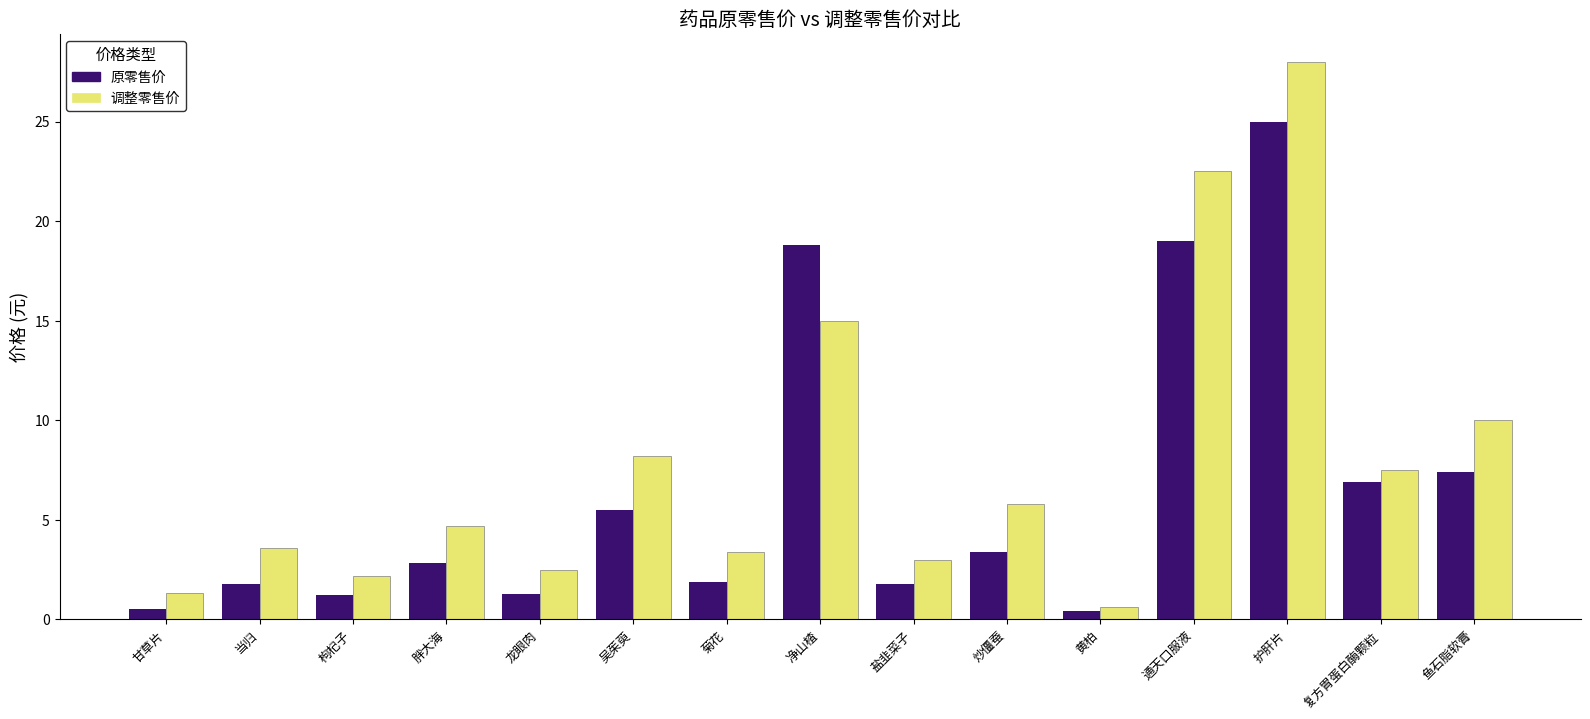

At which category is the sum across all series the highest?

护肝片